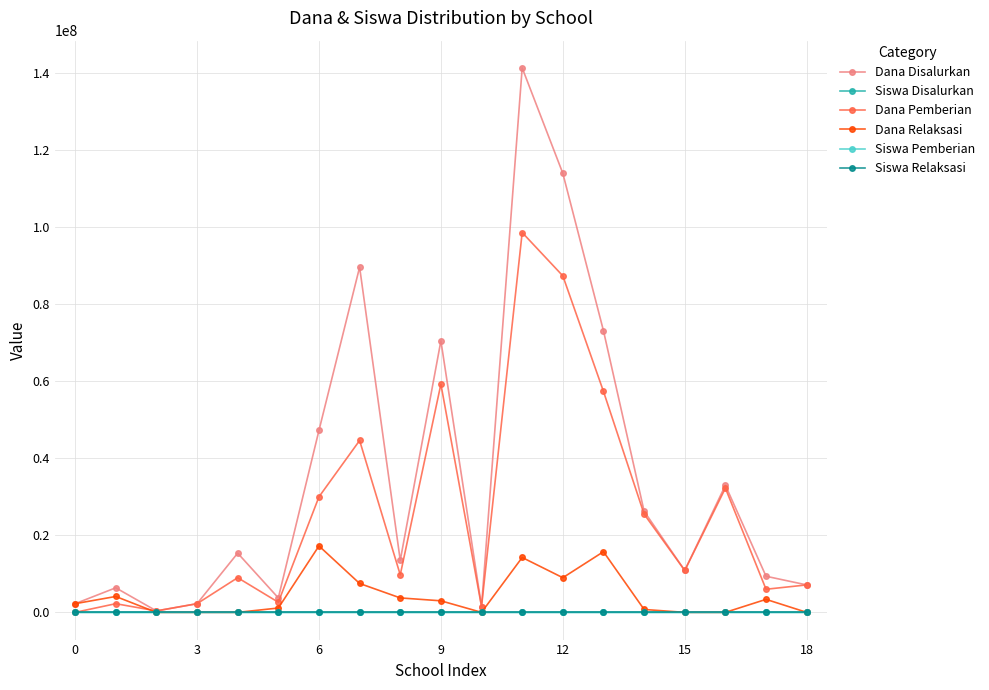

Is this an area chart (filled region under the line)?

No